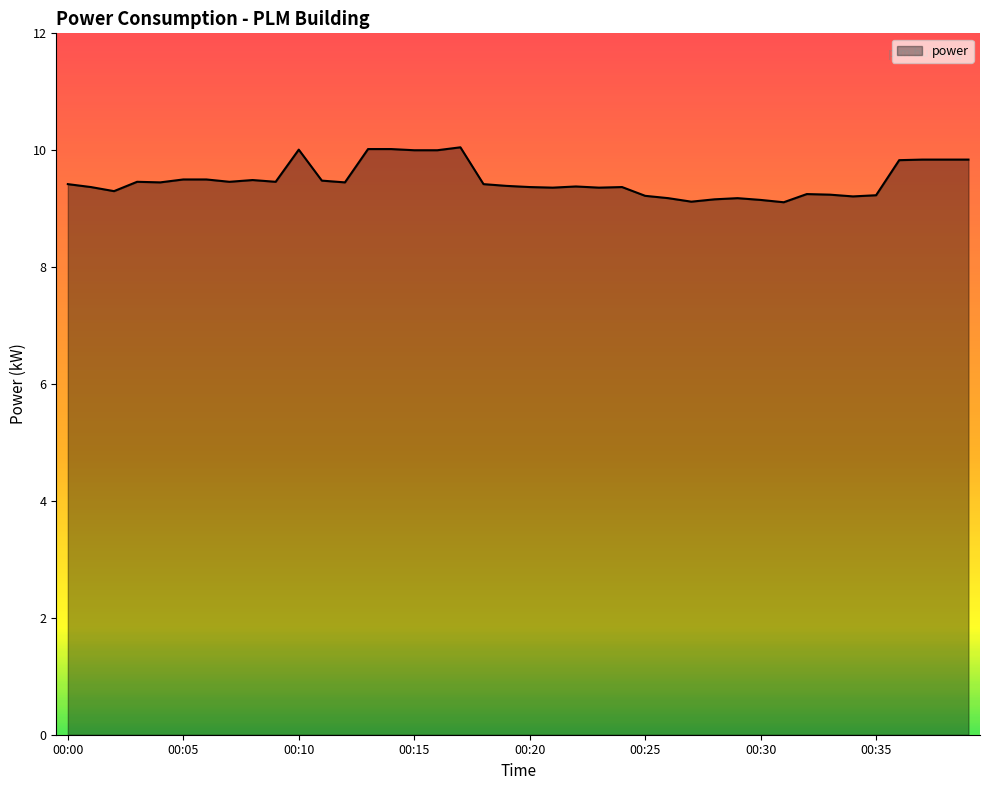

What is the maximum value shown in the chart?

10.1